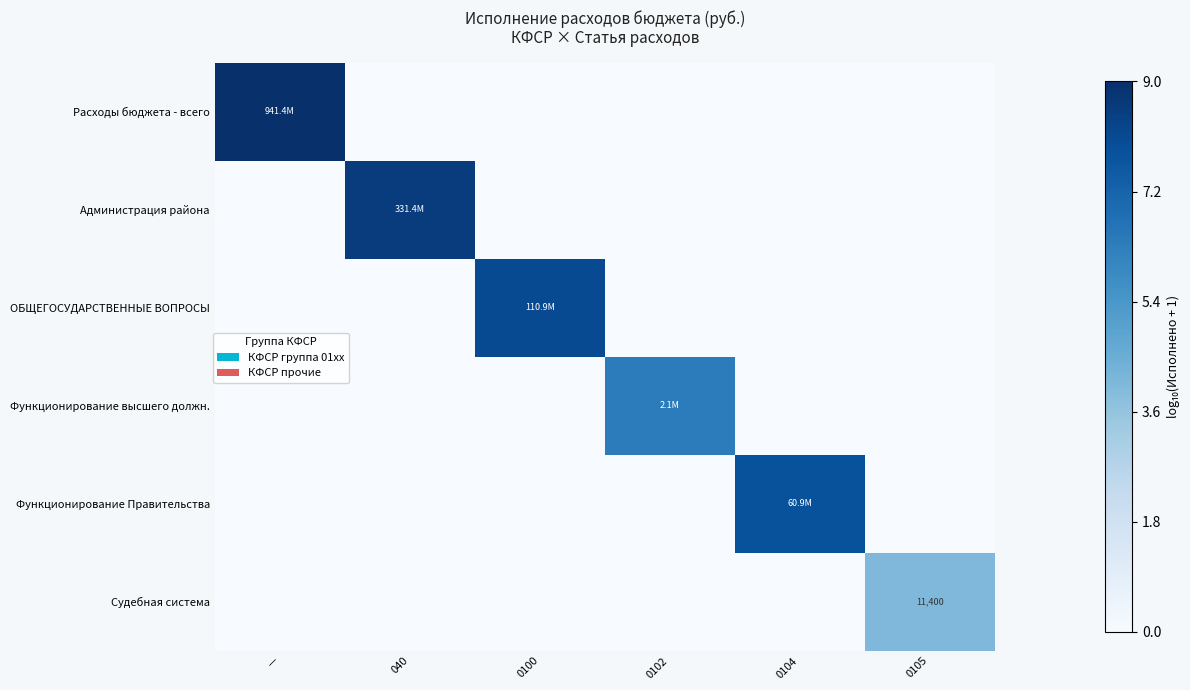

At how many categories does at least one series exceed 3?

6